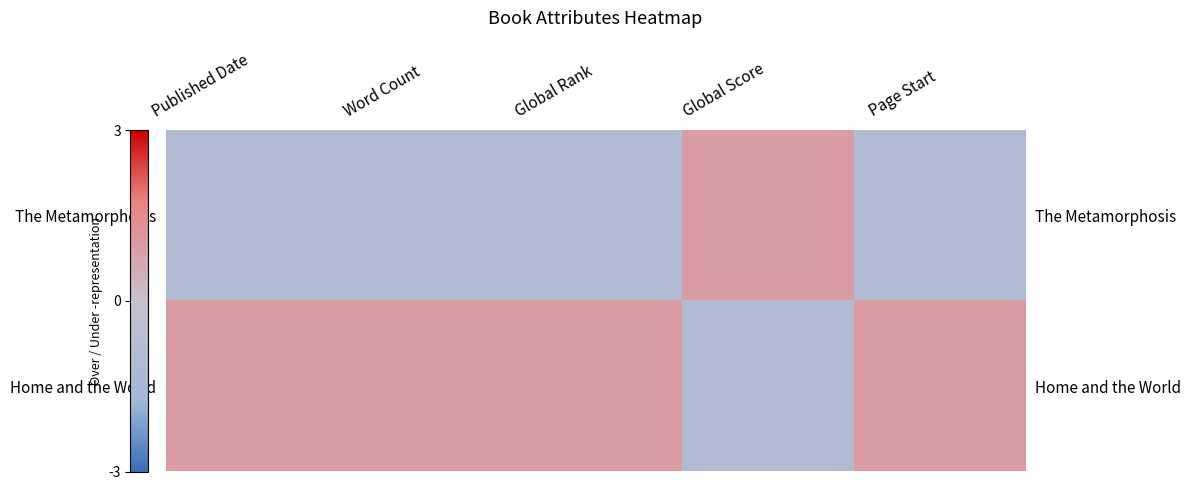

Which has a higher value, Word Count or Global Score?

Global Score